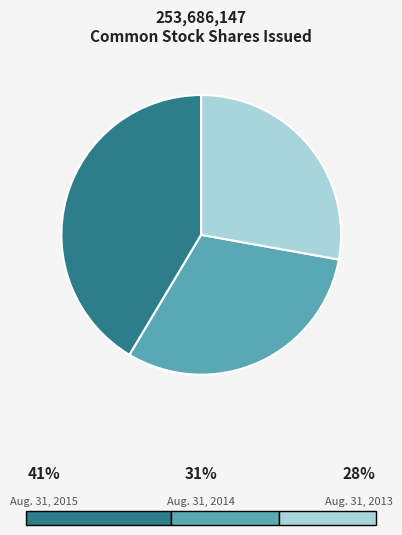

Combined, do Aug. 31, 2014 and Aug. 31, 2015 account for over 50%?

Yes